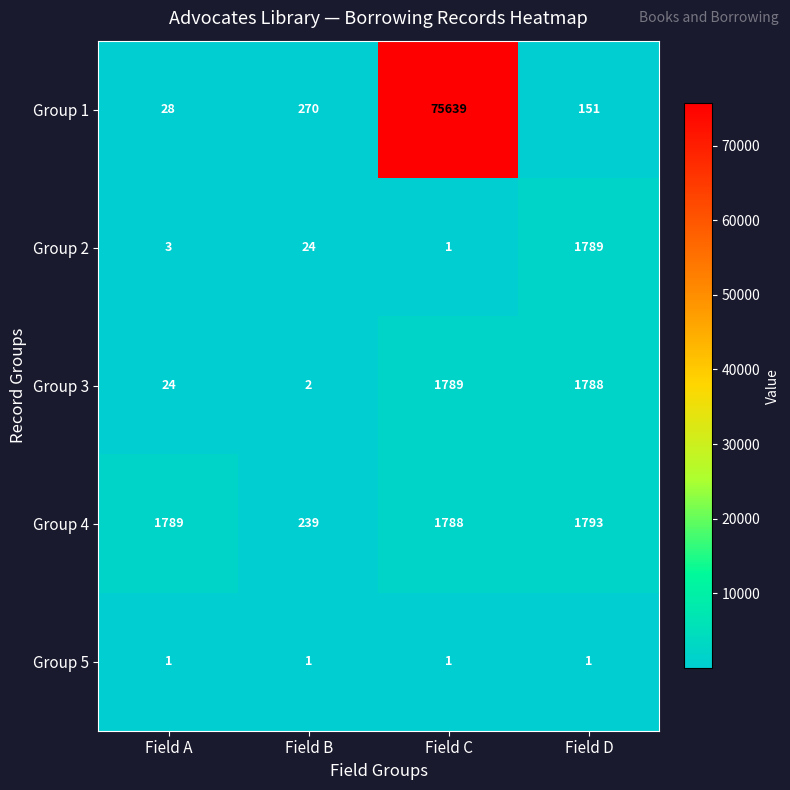

List the labels in order of Group 3 value, smallest first.

Field B, Field A, Field D, Field C